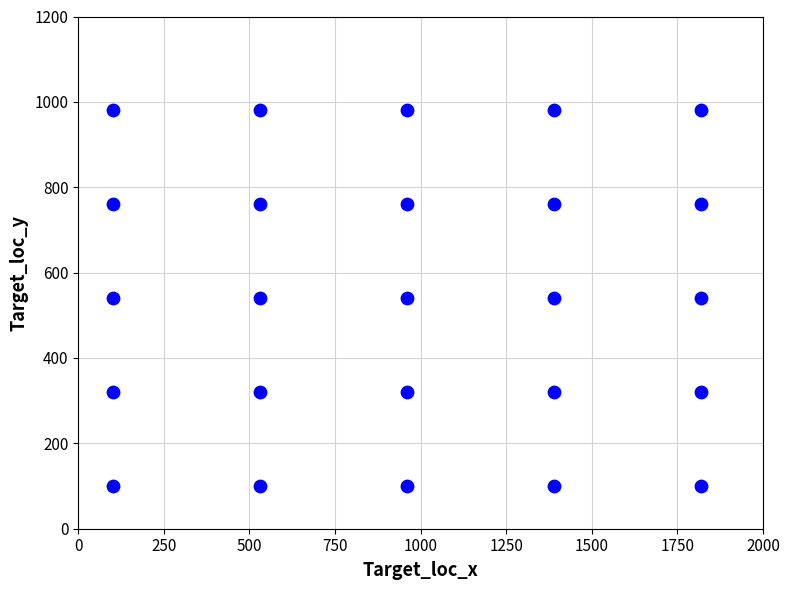

What is the range of X values (max minus min)?

1720